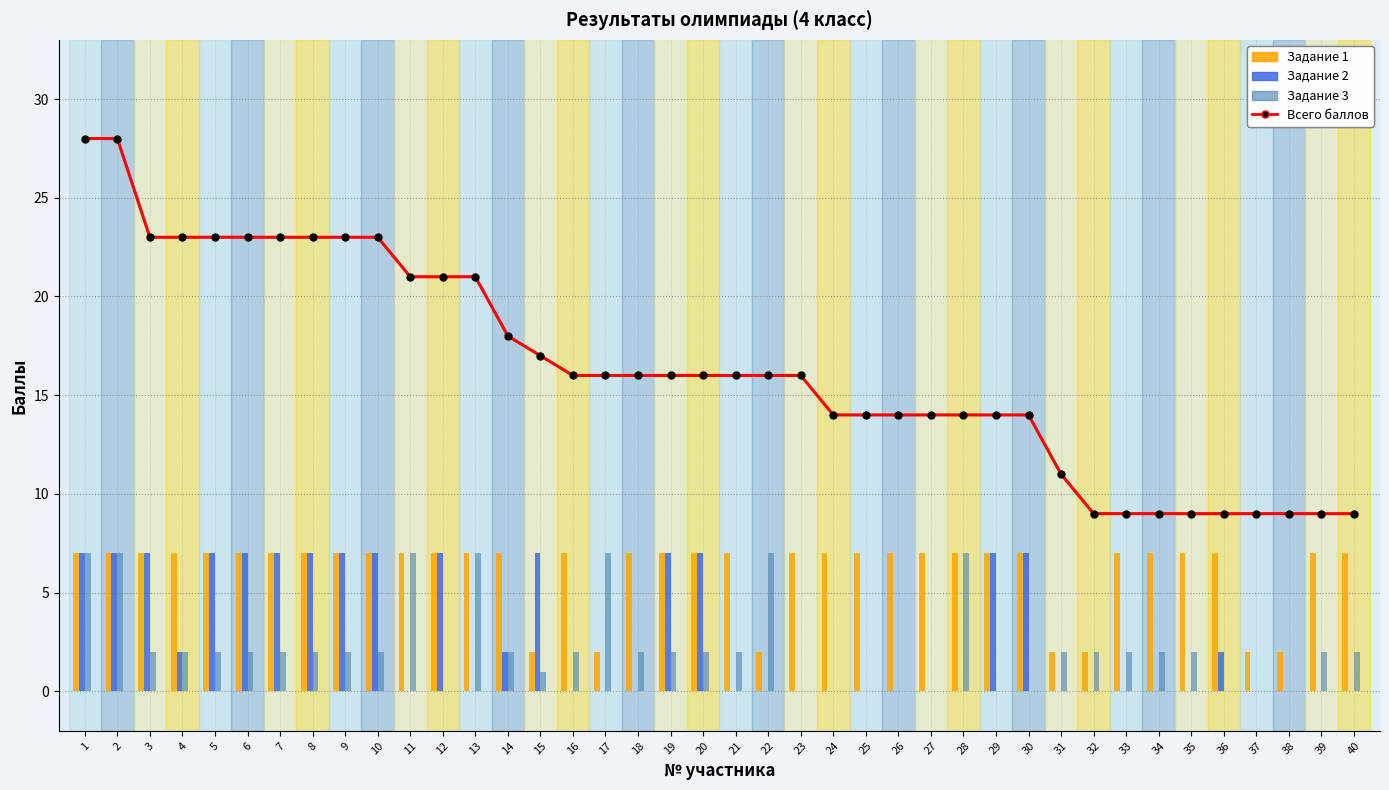

Where is Задание 2 nearest to the value 3?

4